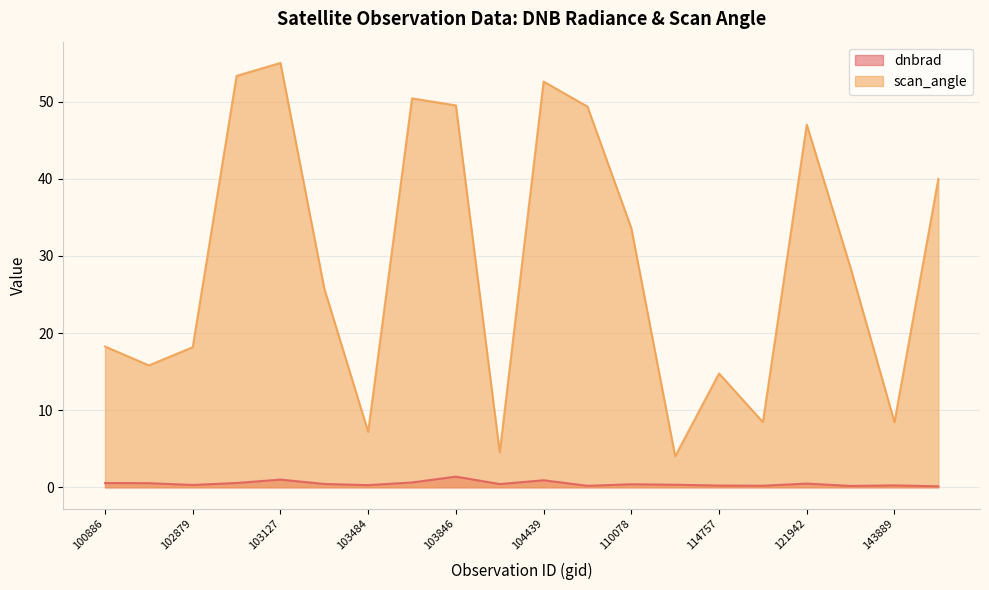

What is the difference between the second highest and second lowest values in the scan_angle series?

48.8